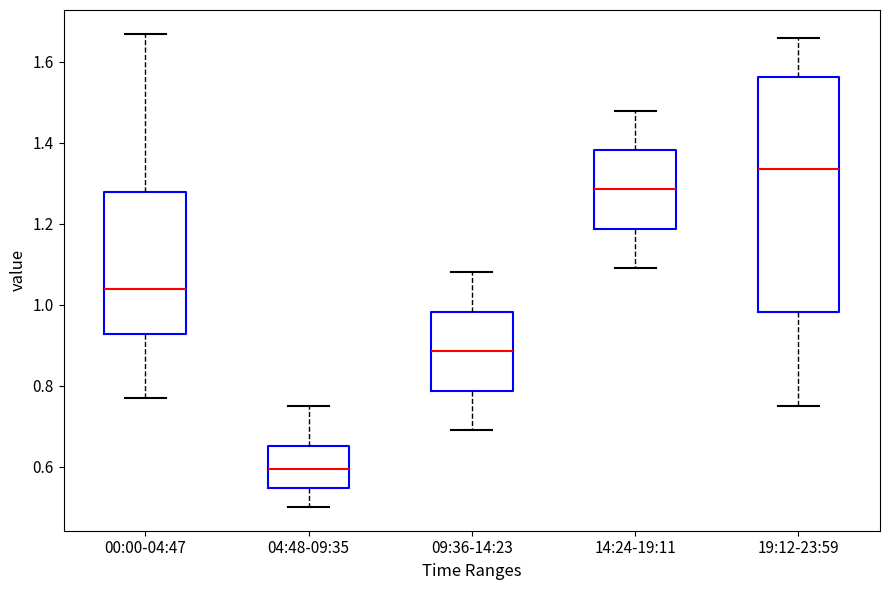

Reading left to right, transcribe this box plot: for each box, give where its median line is, the range the box spans, and where its two whiskers end, as read against the y-axis. The values are not printed on the chart, so give them approximately, as read against the axis.

00:00-04:47: median 1.04, box 0.92 to 1.28, whiskers 0.78 to 1.68
04:48-09:35: median 0.60, box 0.54 to 0.66, whiskers 0.50 to 0.76
09:36-14:23: median 0.88, box 0.78 to 0.98, whiskers 0.70 to 1.08
14:24-19:11: median 1.28, box 1.18 to 1.38, whiskers 1.10 to 1.48
19:12-23:59: median 1.34, box 0.98 to 1.56, whiskers 0.76 to 1.66